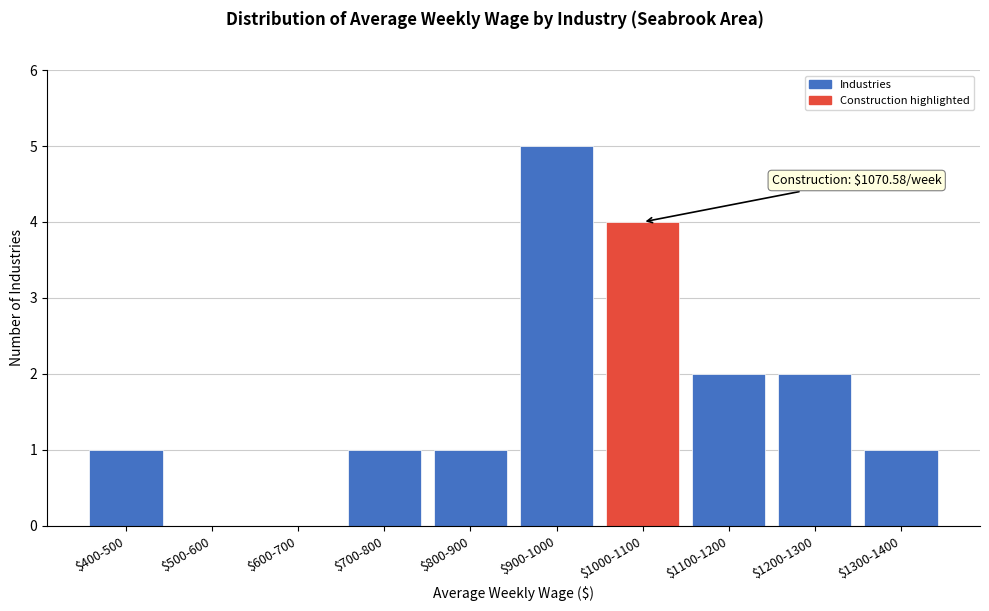

What is the maximum value shown in the chart?

5